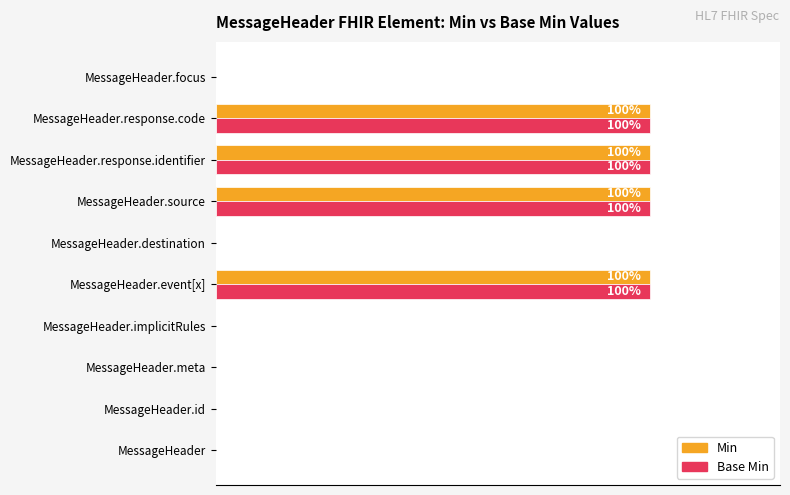

What are all the series names shown in the legend?

Min, Base Min